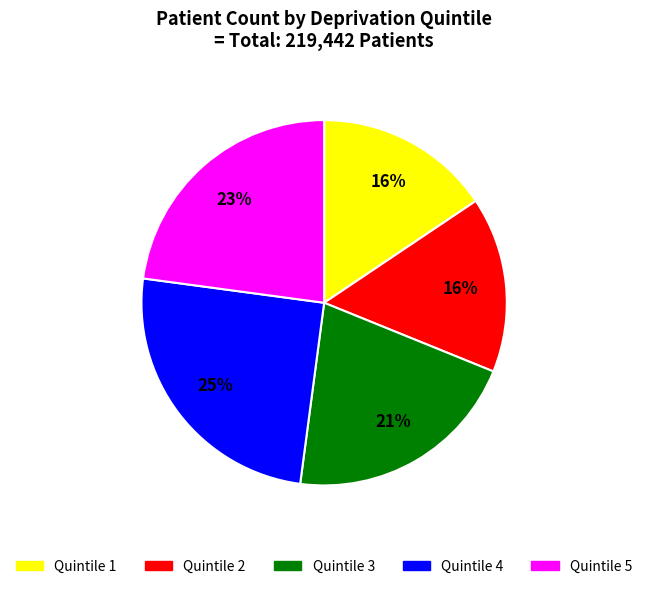

The Quintile 3 slice represents 21% of the pie. True or false?

True